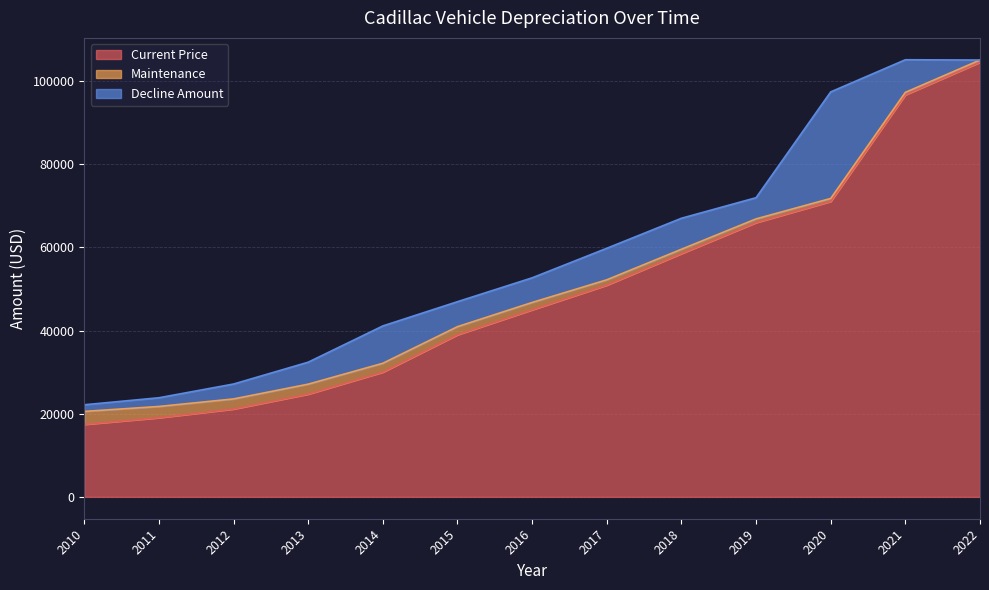

At which label is Current Price closest to 60991?

2018